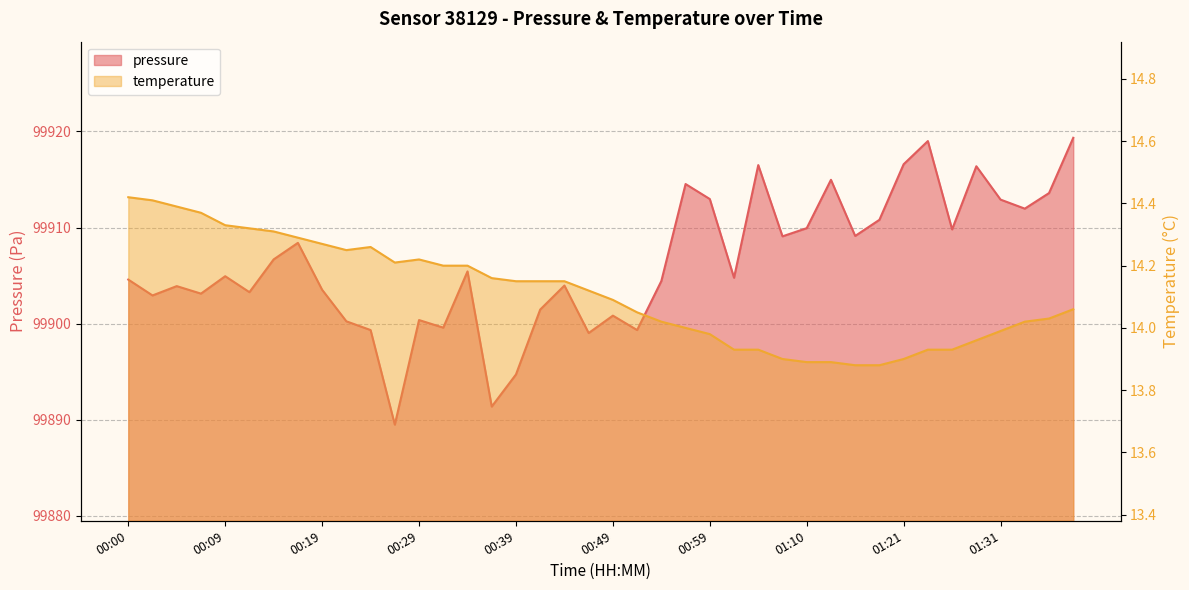

What is the difference between the maximum and minimum values in the pressure series?

29.8